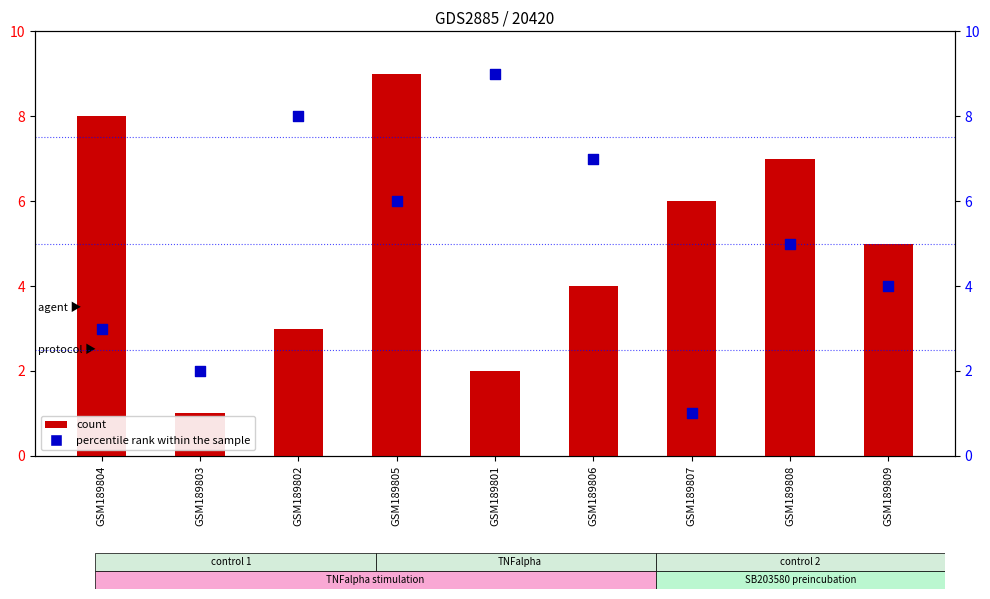

Is the value of count at GSM189803 greater than the value of percentile rank within the sample at GSM189801?

No